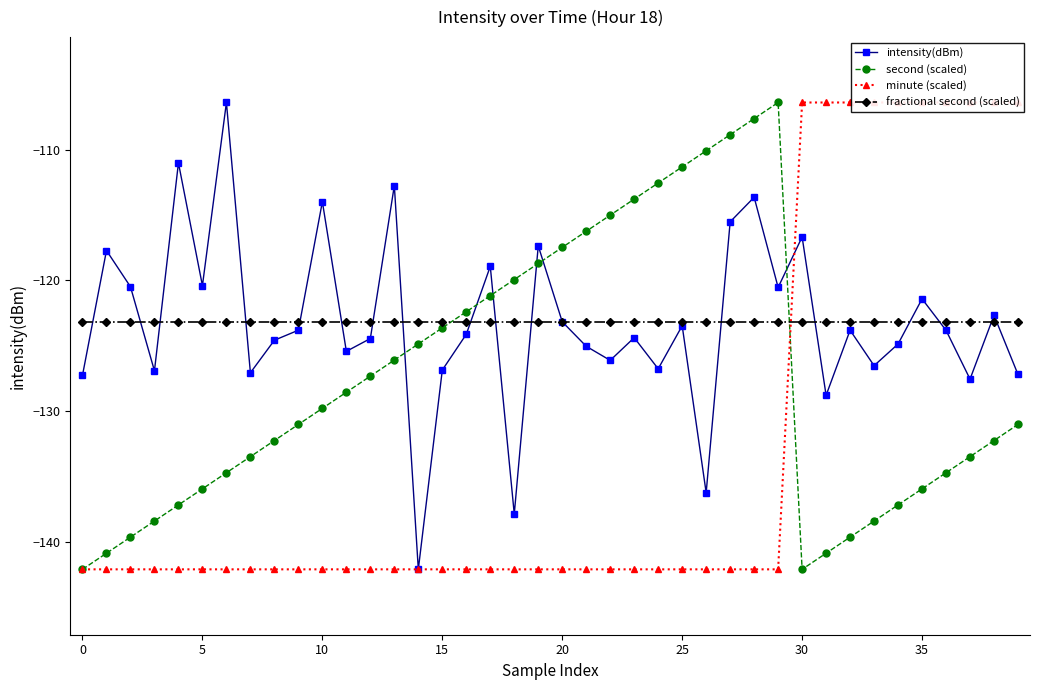

Is it true that fractional second (scaled) equals -123.2 at 10?

True